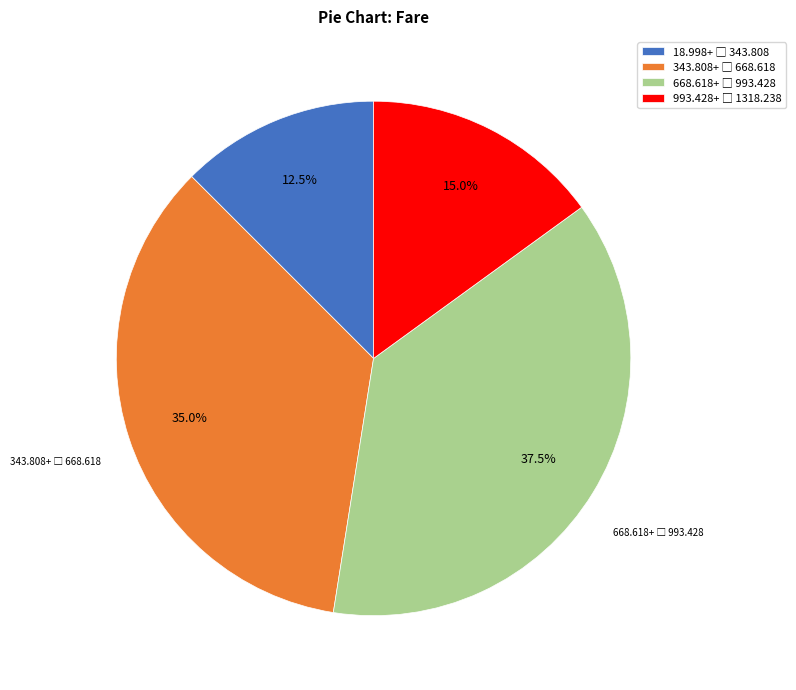

To the nearest percent, what is the difference between the largest and smallest slice percentages?

25%